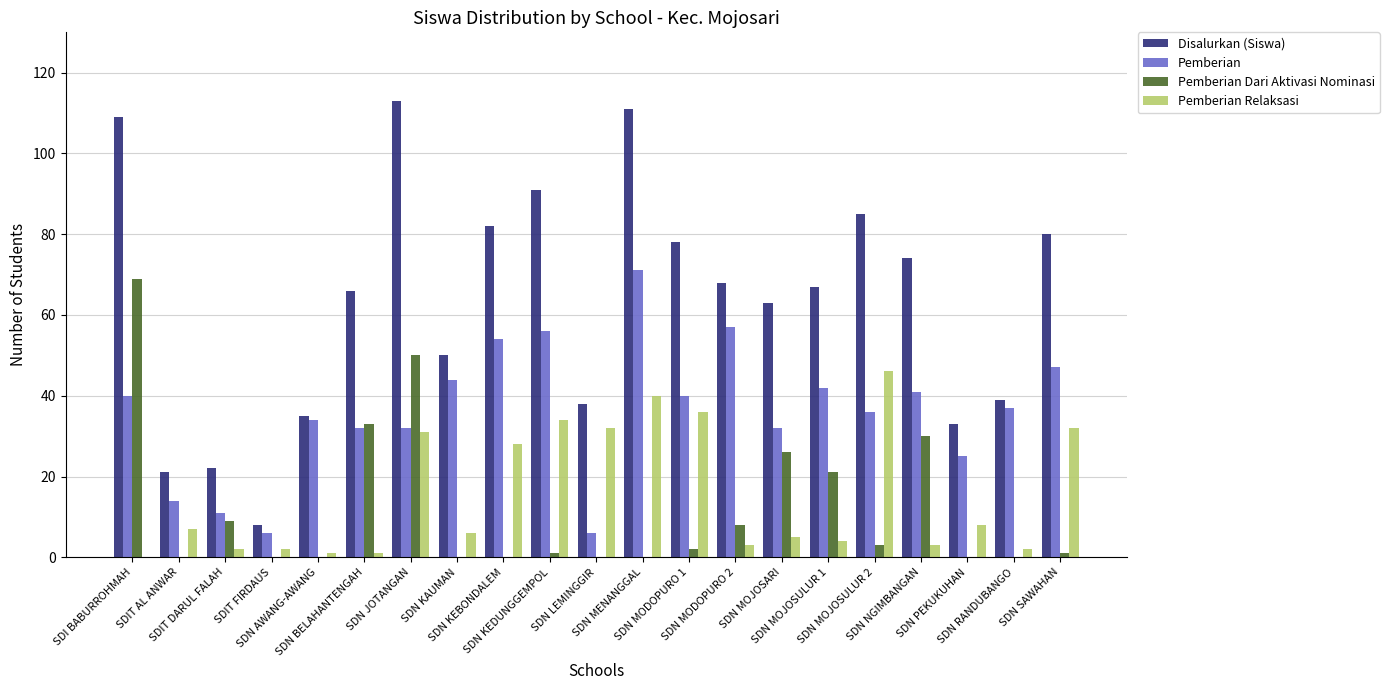

What is the maximum value for Disalurkan (Siswa)?

113